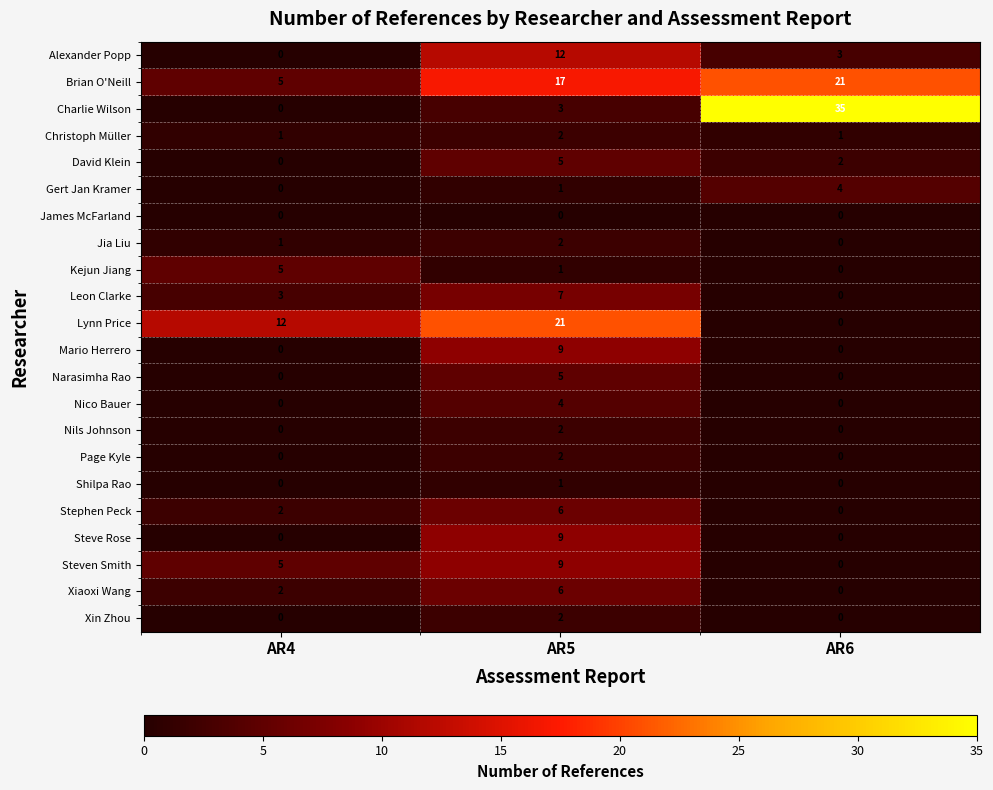

What is the spread (max minus min) of values at AR5?

21